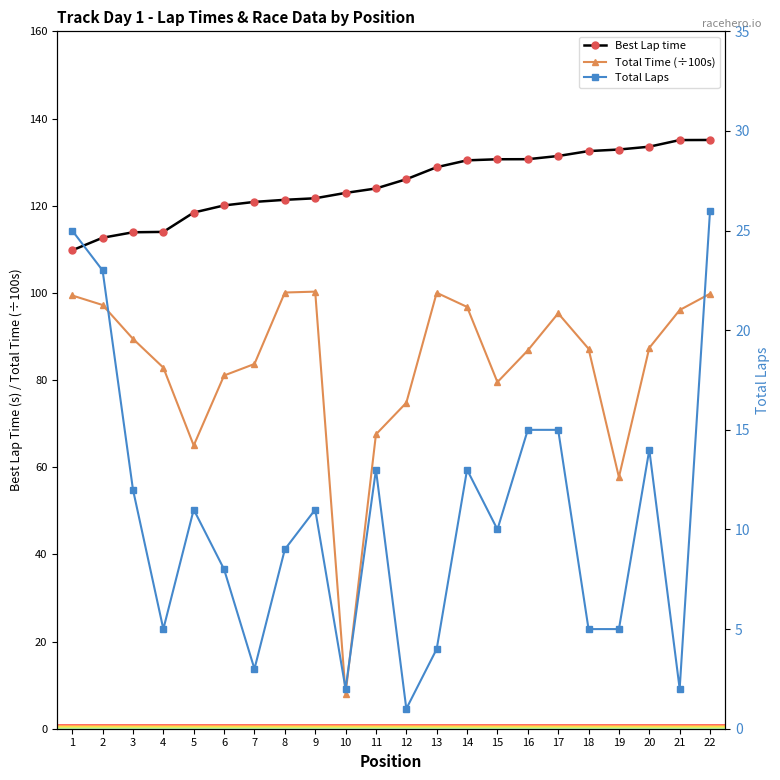

Between 16 and 14, which is larger?

16